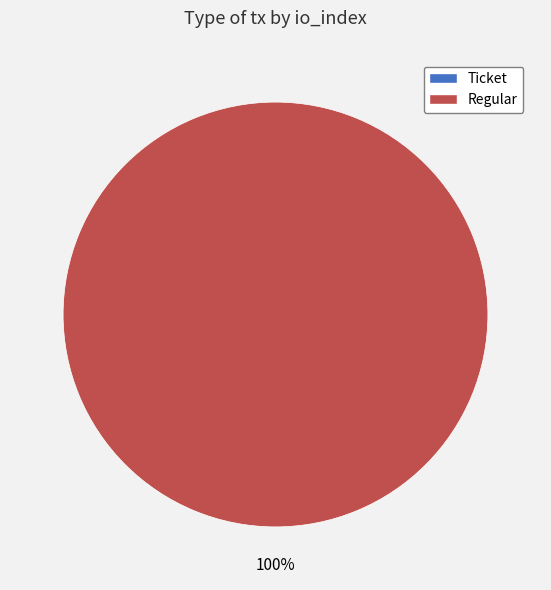

How many segments does this pie chart have?

2